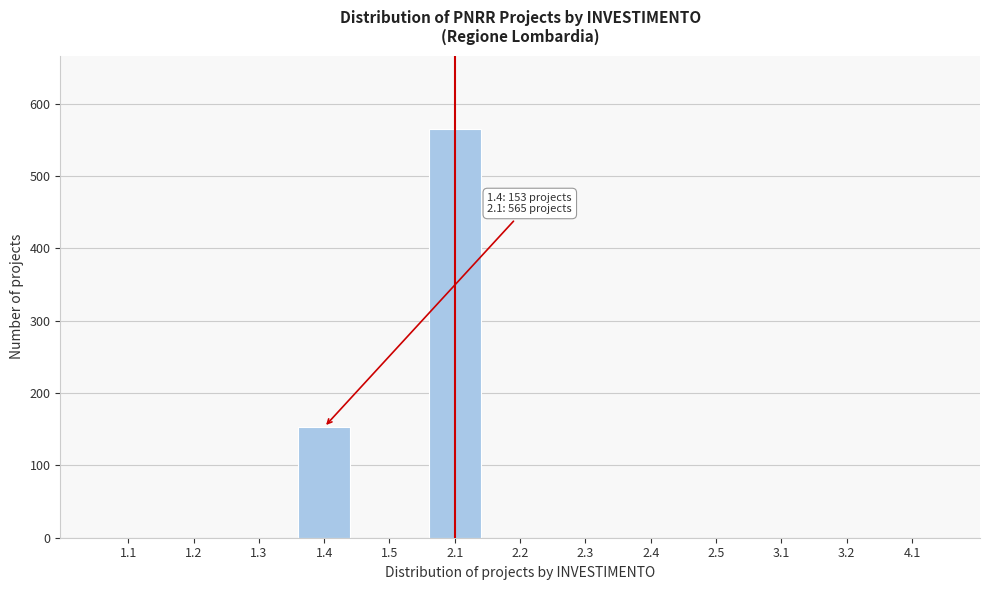

Reading right to left, extract all data points from this chart.

4.1=0	3.2=0	3.1=0	2.5=0	2.4=0	2.3=0	2.2=0	2.1=565	1.5=0	1.4=153	1.3=0	1.2=0	1.1=0